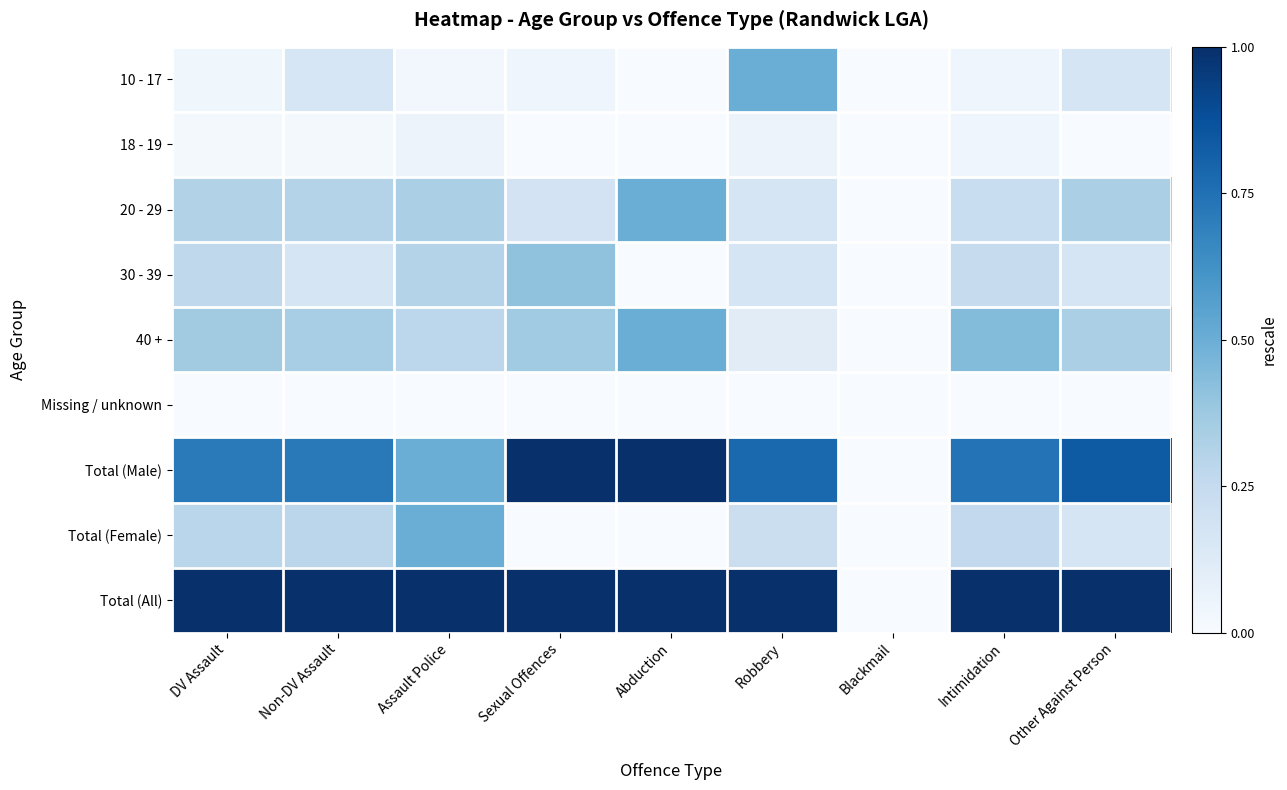

What is the greatest value displayed?

1.0